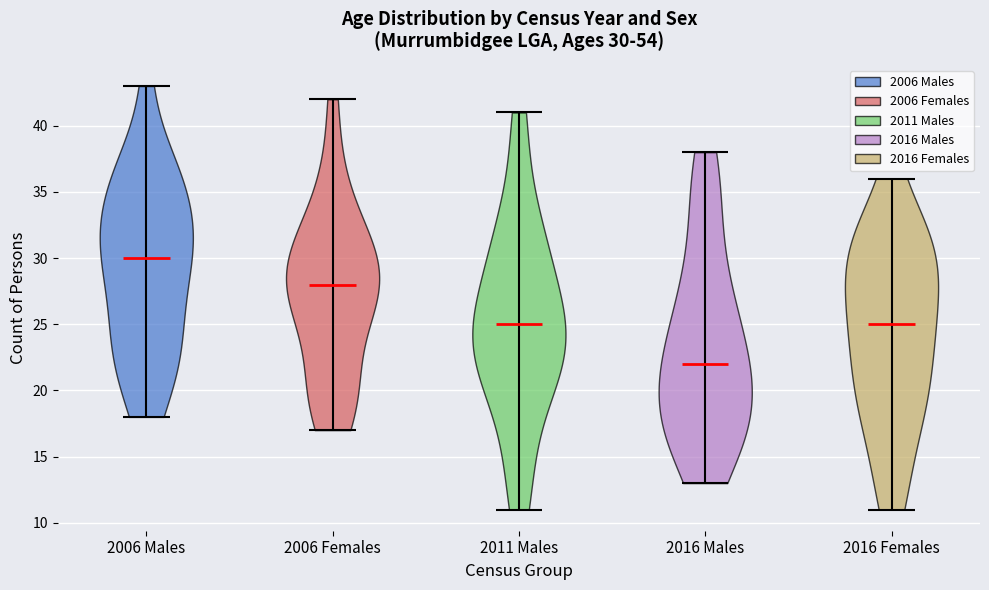

Which violin has the lowest median line?

2016 Males